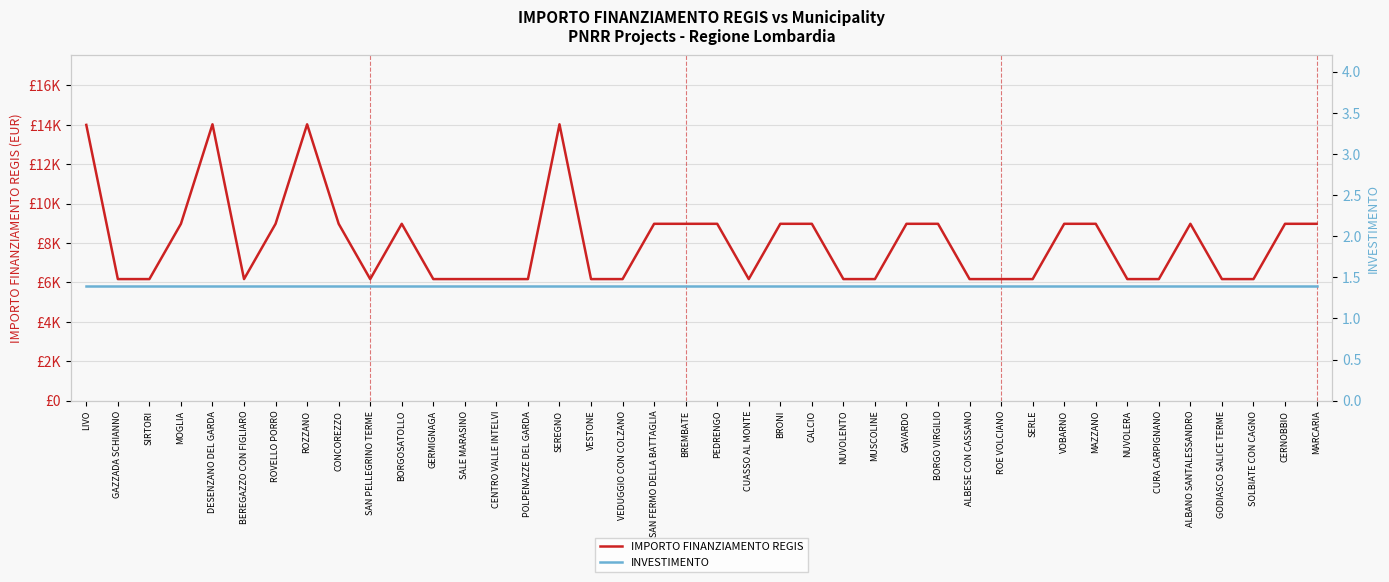

True or false: INVESTIMENTO and IMPORTO FINANZIAMENTO REGIS cross at least once.

False